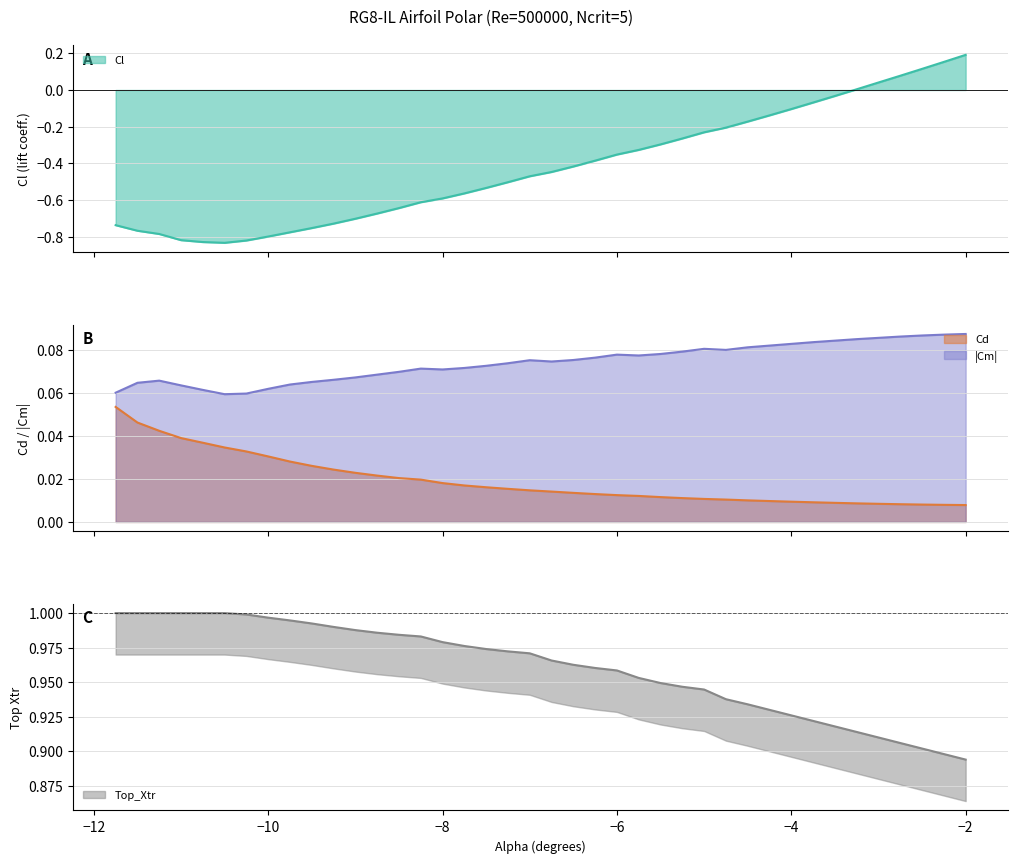

What is the lowest value of the Cl series?

-0.8